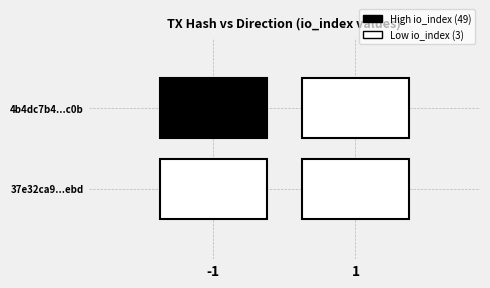

Between direction and io_index, which is larger?

io_index